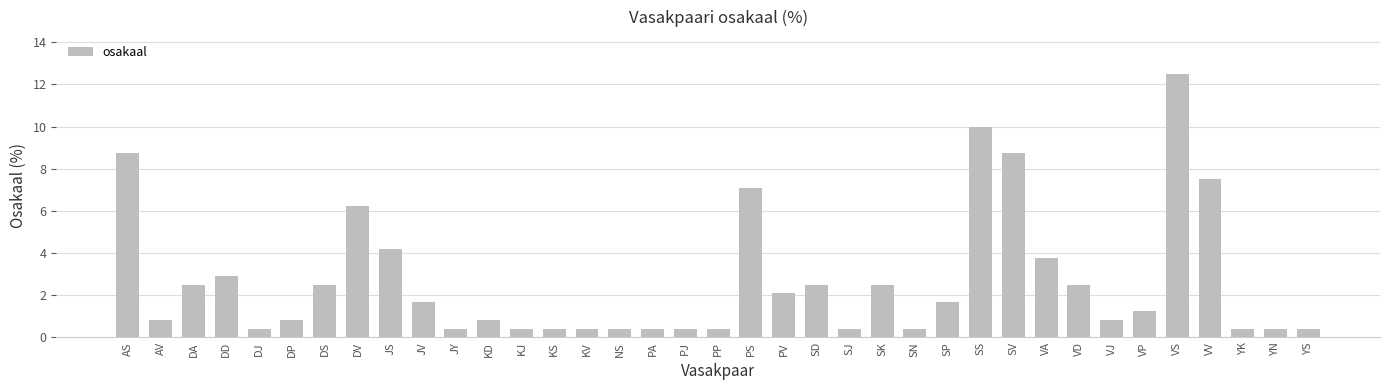

What is the label of the 6th bar from the right?

VP